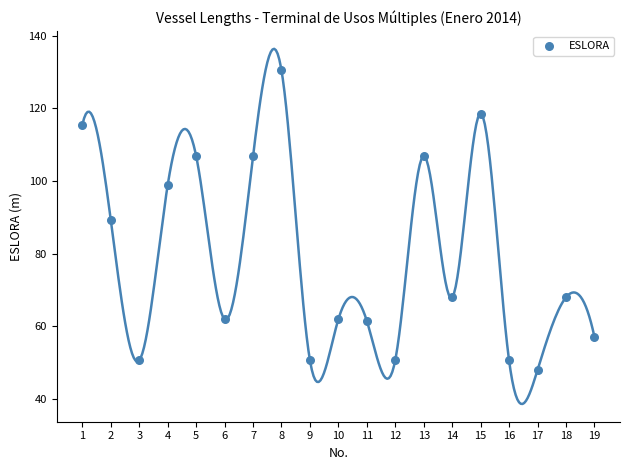

What is the range of Y values (max minus min)?

82.5